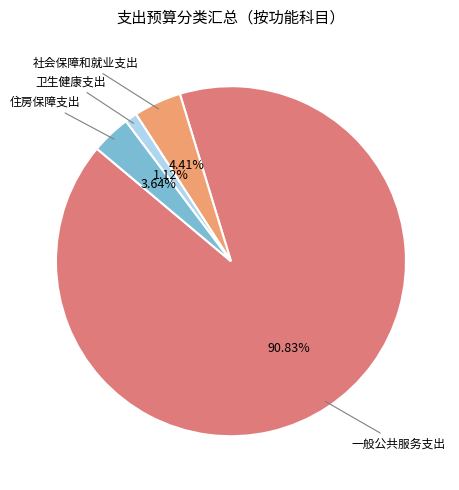

Does any single category account for the majority?

Yes